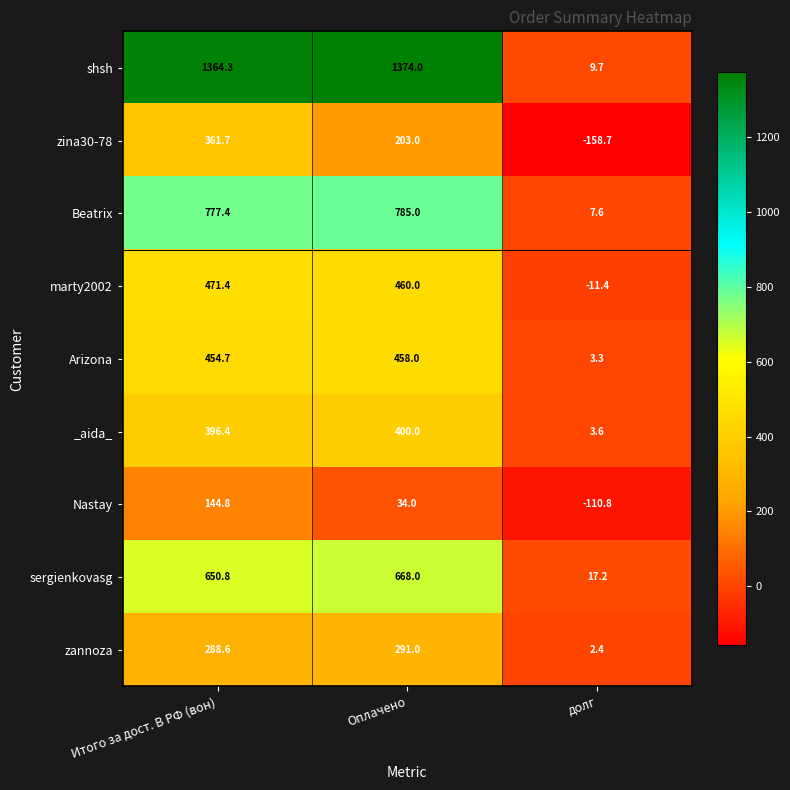

Which series has the largest range (max minus min)?

shsh